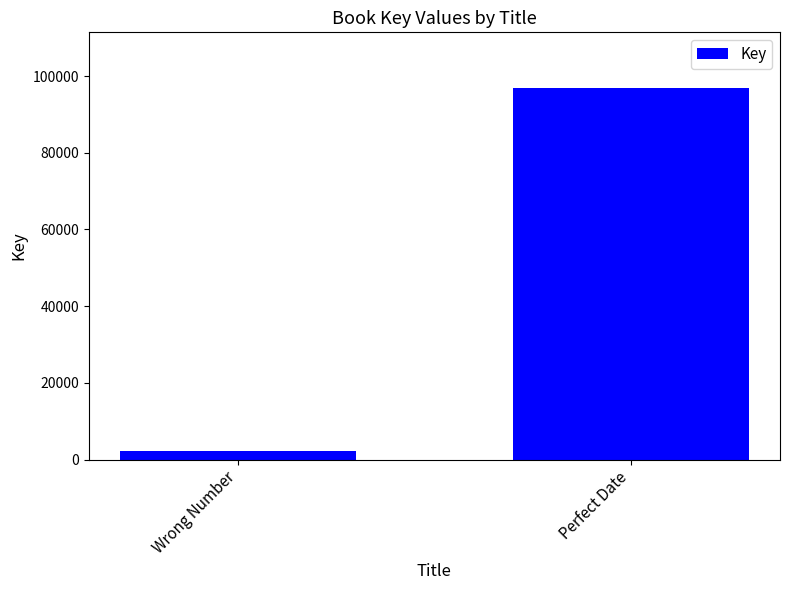

True or false: the data shows 2222 at Wrong Number.

True